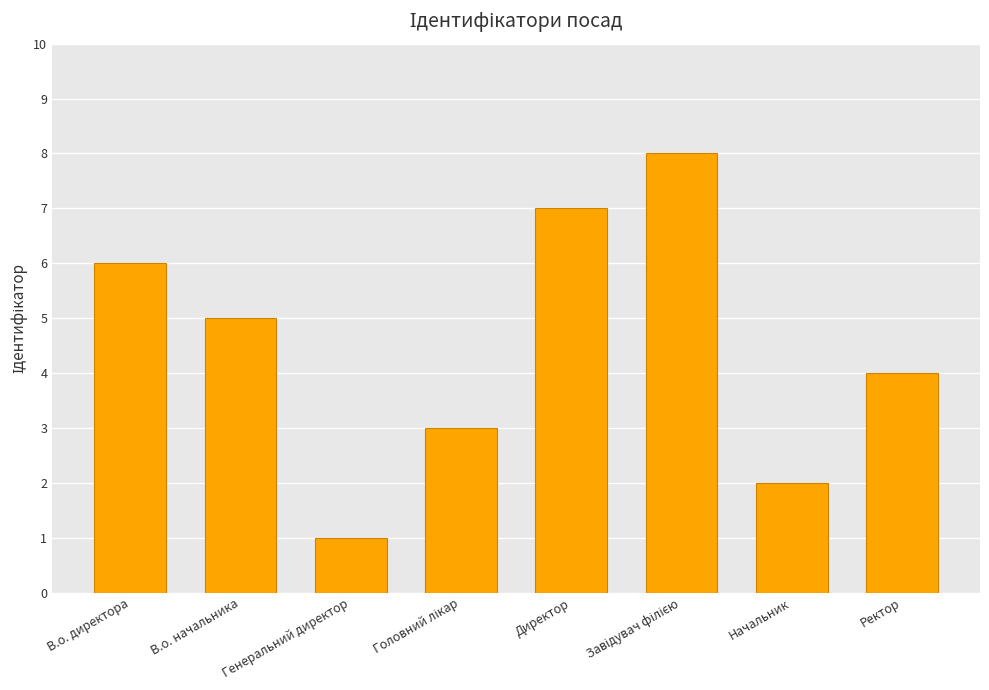

What is the greatest value displayed?

8